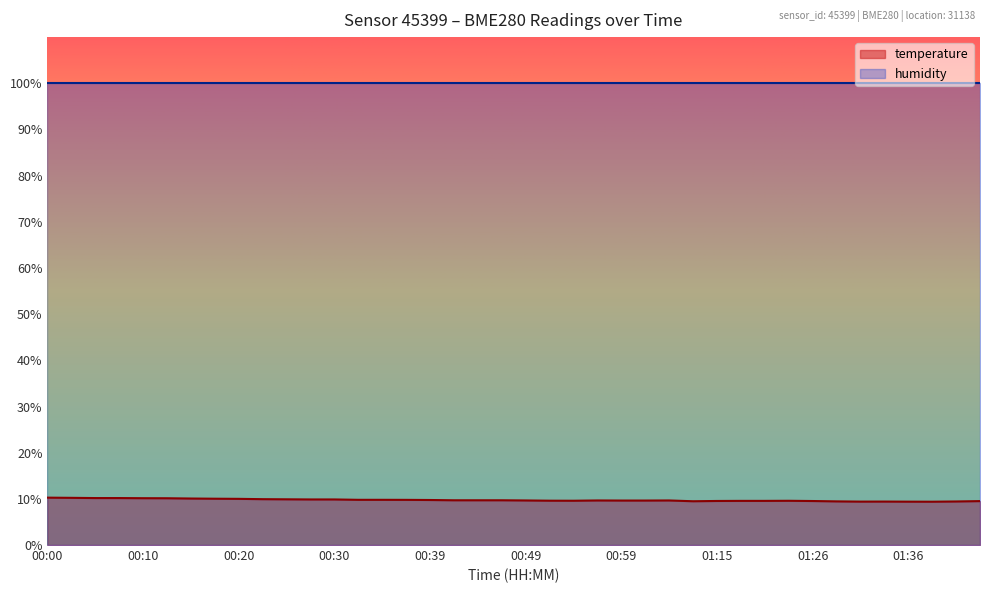

True or false: the data shows 9.8 at 00:39.

True